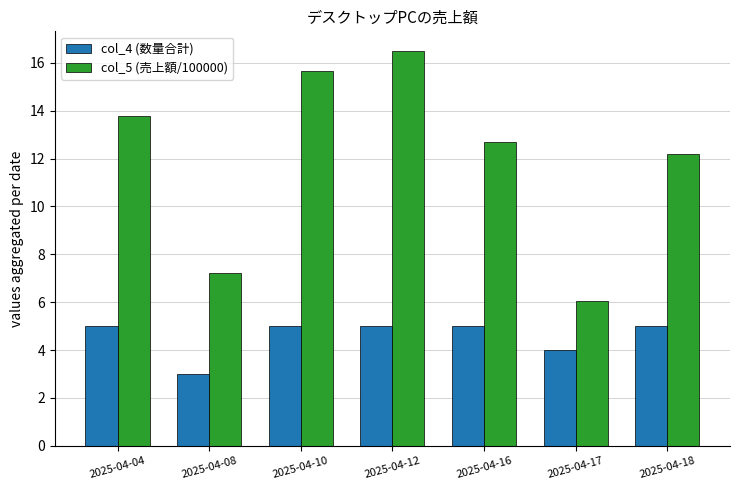

Rank the series by their average value, from lowest to highest.

col_4 (数量合計), col_5 (売上額/100000)